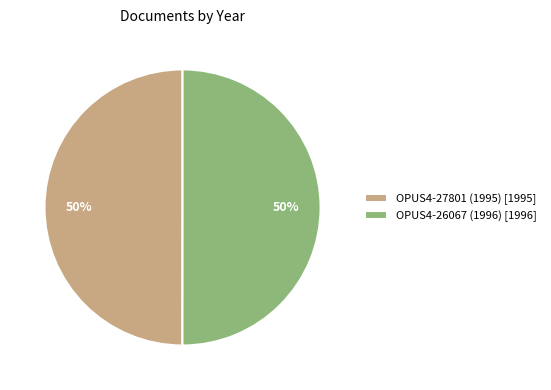

Is it true that OPUS4-27801 (1995) [1995] is 58% of the pie?

False